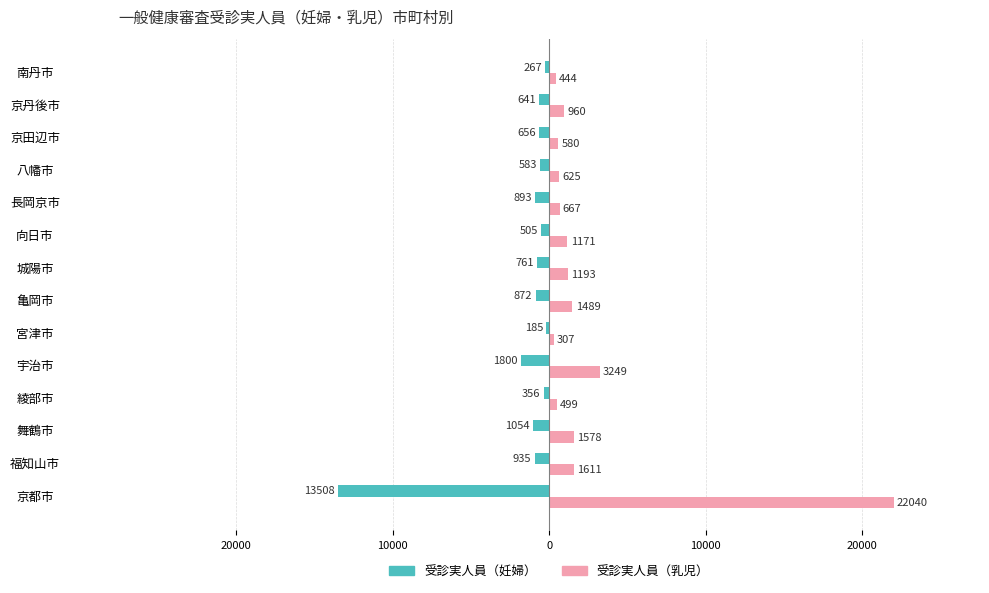

What are all the series names shown in the legend?

受診実人員（妊婦）, 受診実人員（乳児）